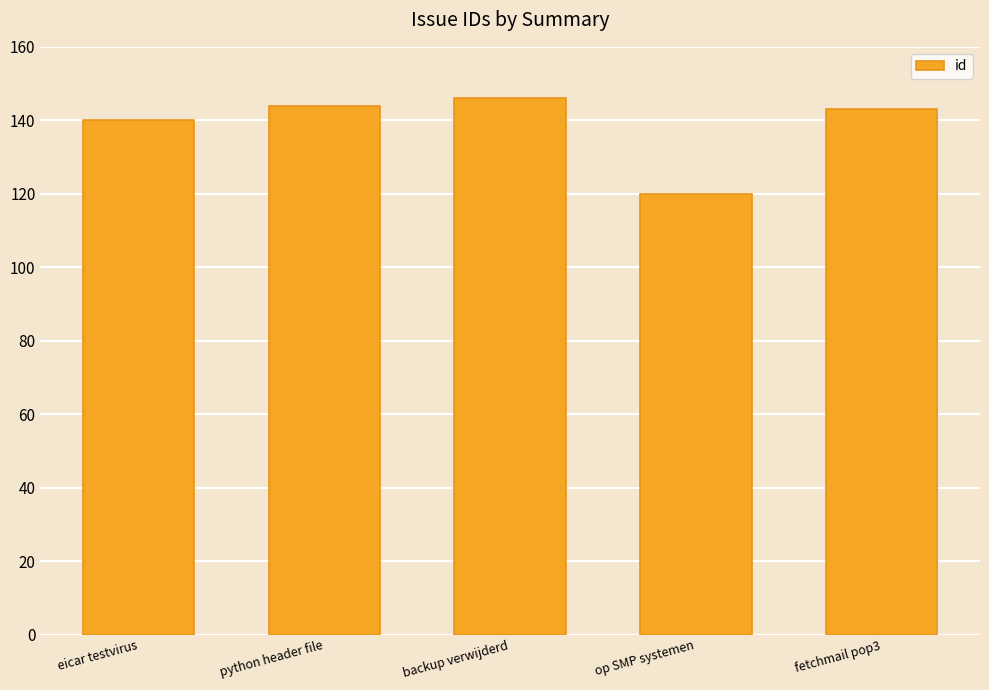

What is the sum of all values?

693